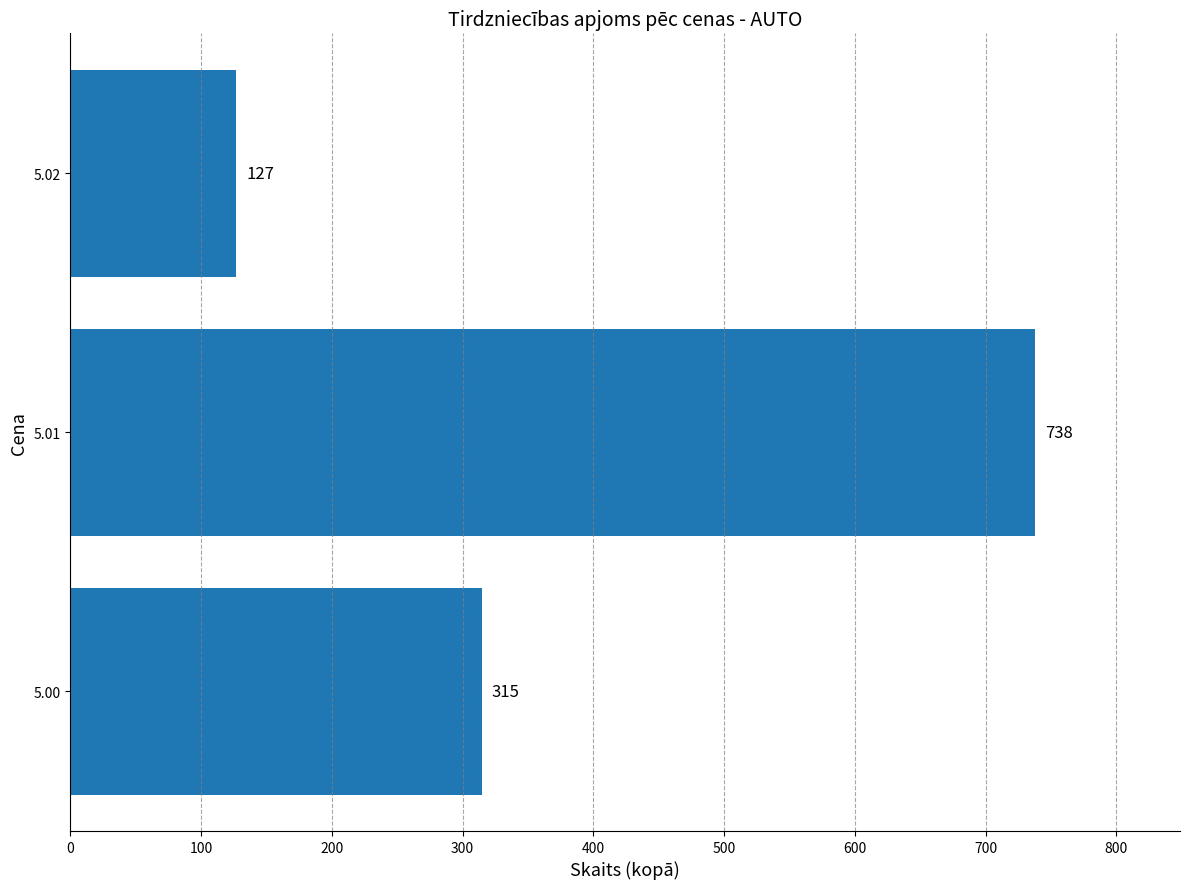

Reading bottom to top, what are all the values shown in this chart?

5.00=315	5.01=738	5.02=127